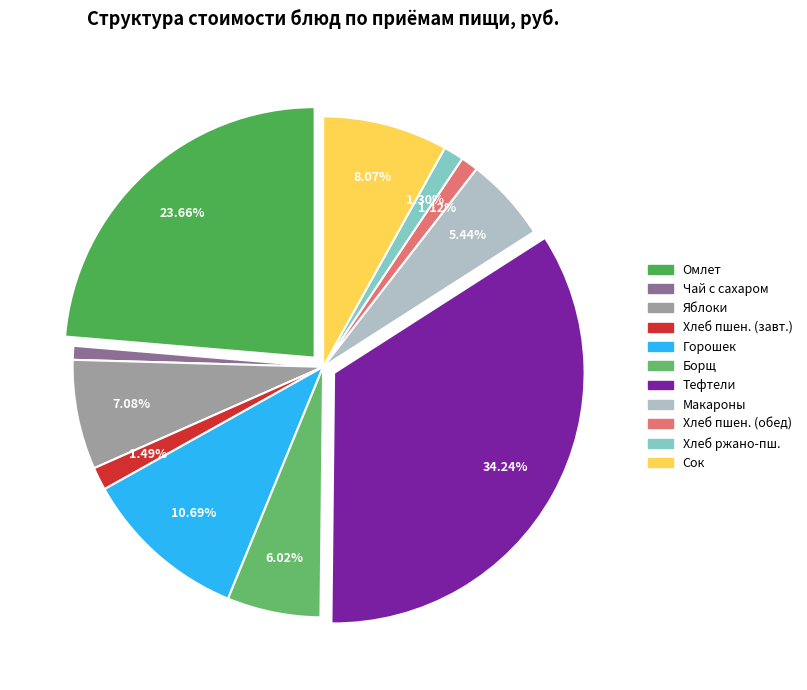

To the nearest percent, what is the difference between the Омлет натуральный с маслом сливочным and Борщ с капустой и свеклой slice percentages?

18%